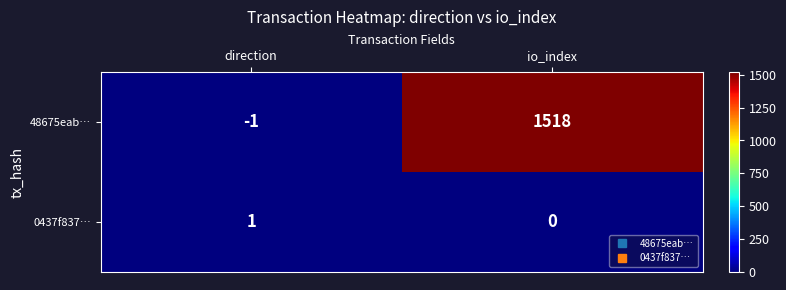

What is the sum of all 48675eab… values?

1517